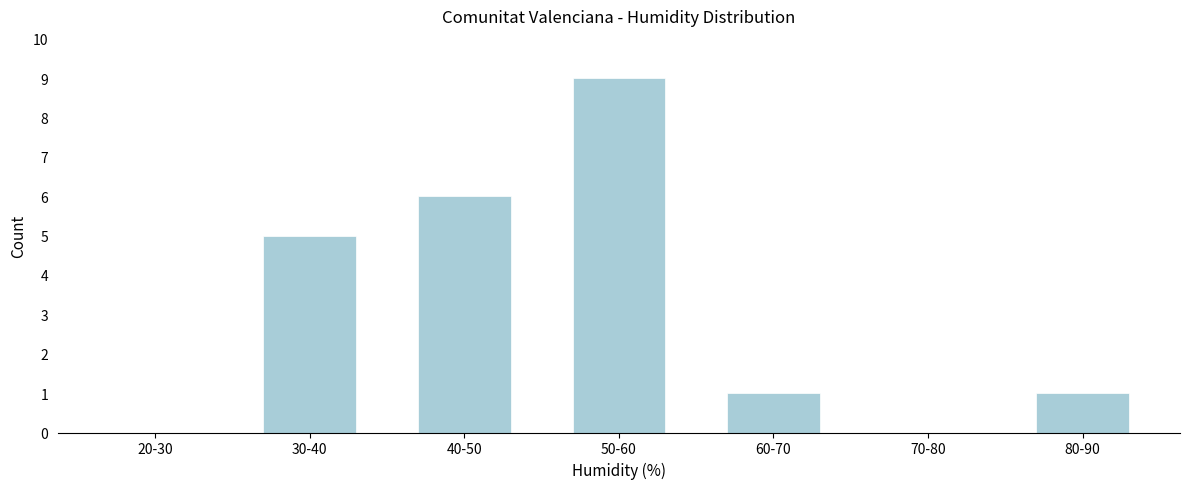

Reading left to right, list all the values displayed in this chart.

20-30=0	30-40=5	40-50=6	50-60=9	60-70=1	70-80=0	80-90=1